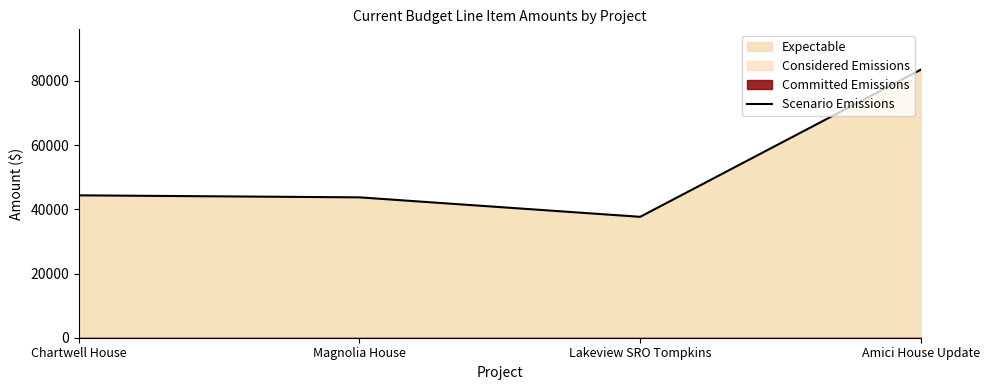

What is the change in value from Lakeview SRO Tompkins to Amici House Update?

+45868